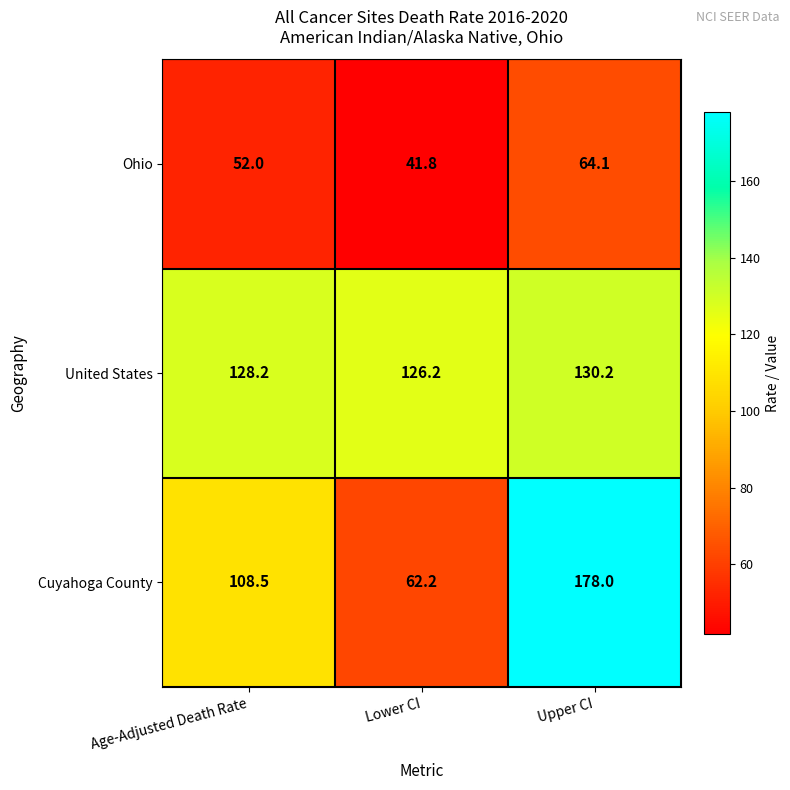

What is the total value across all series at Upper CI?

372.3